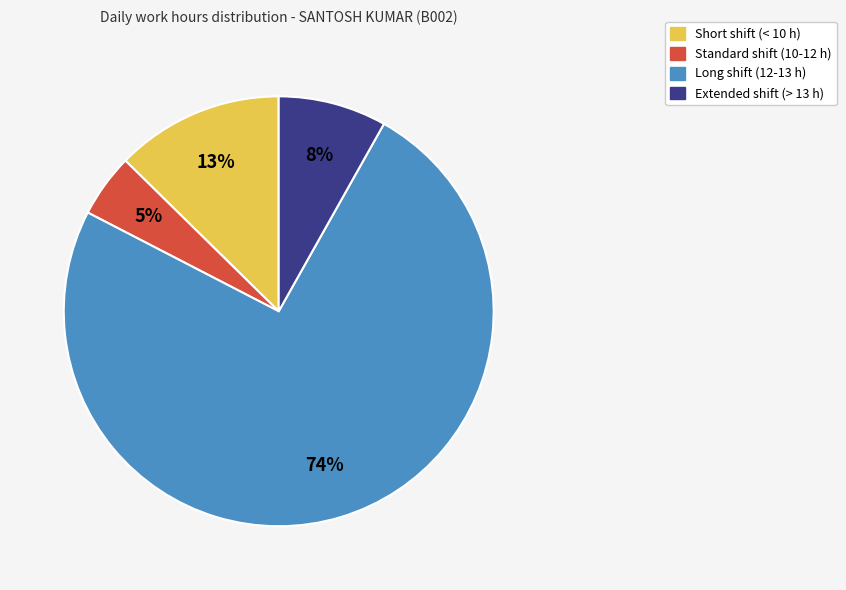

To the nearest percent, what is the average slice percentage?

25%